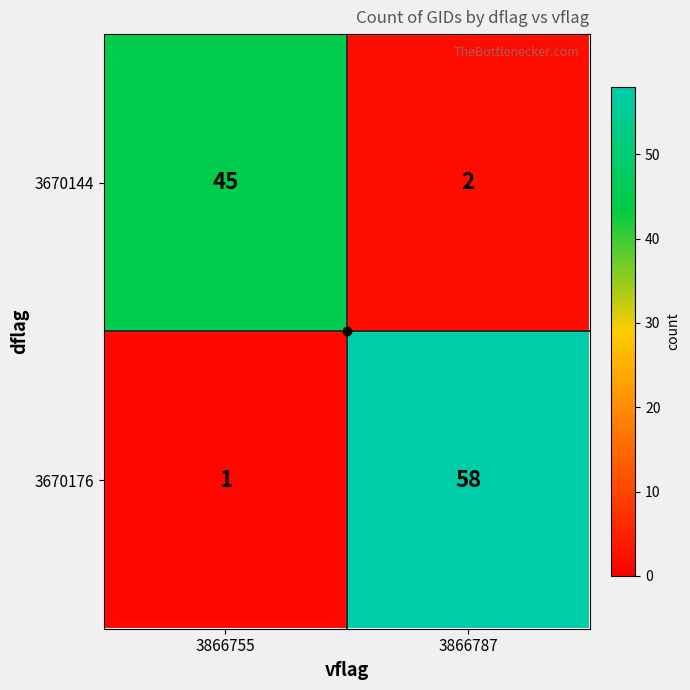

What is the greatest value displayed?

58